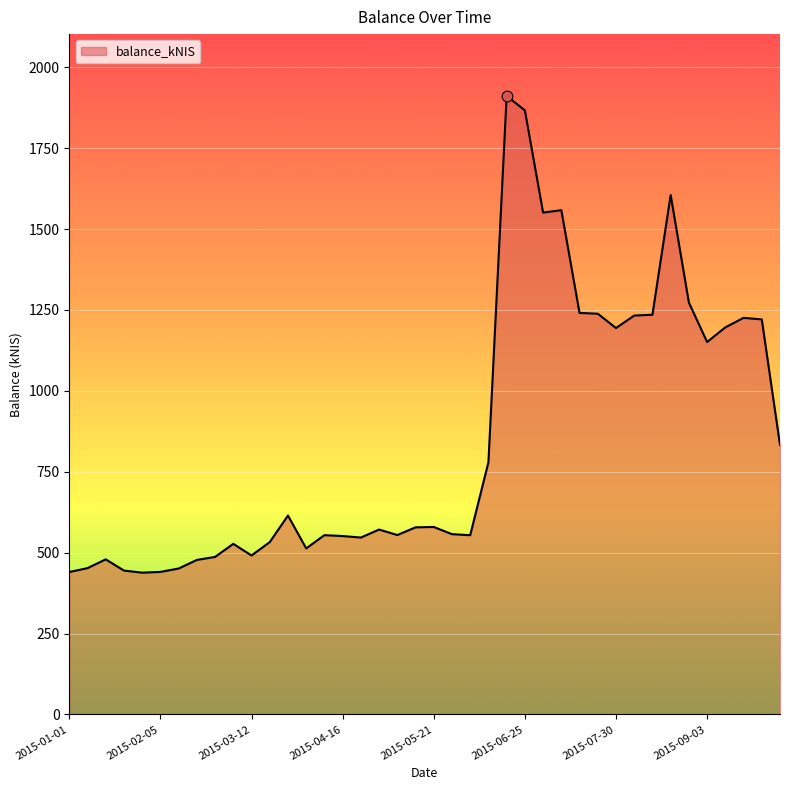

What is the difference between the maximum and minimum values?

1473.1